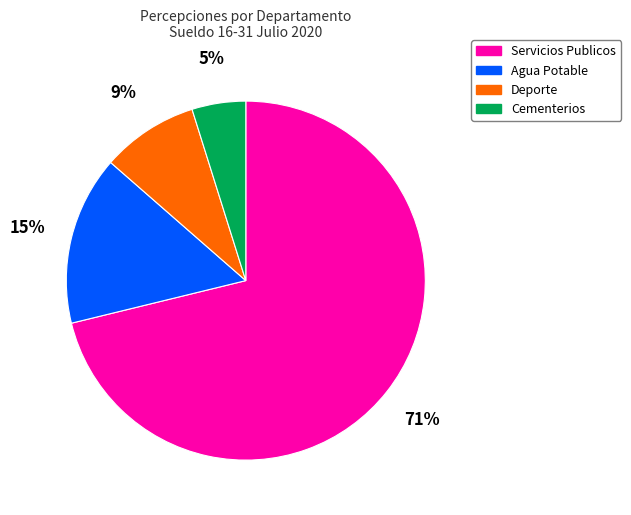

Which category accounts for the majority?

Servicios Publicos